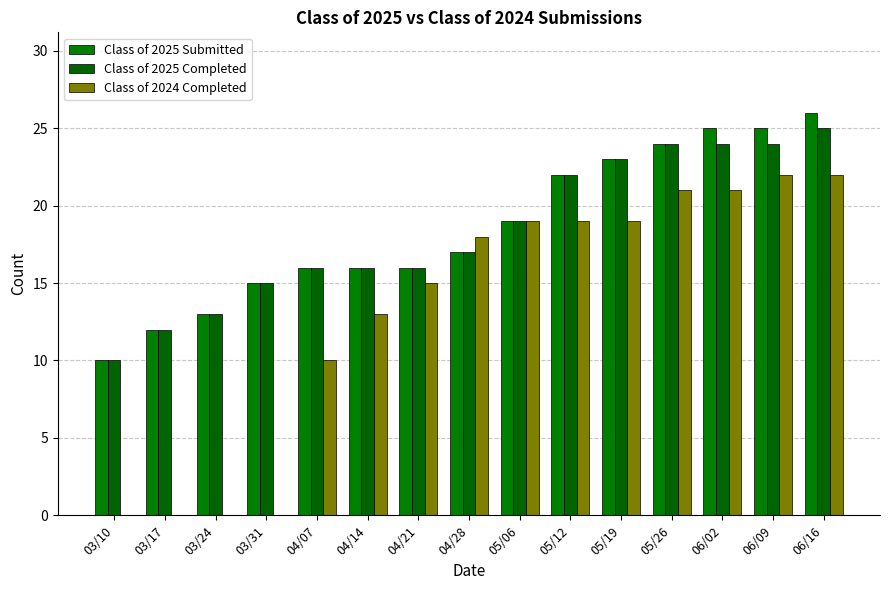

What are all the series names shown in the legend?

Class of 2025 Submitted, Class of 2025 Completed, Class of 2024 Completed